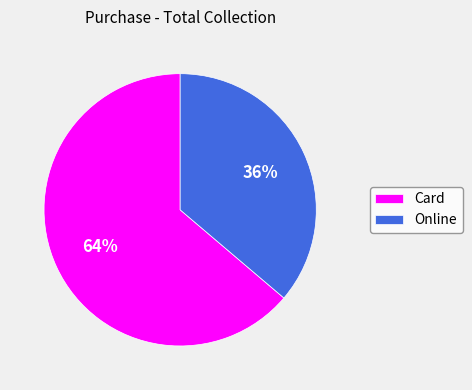

How many segments does this pie chart have?

2